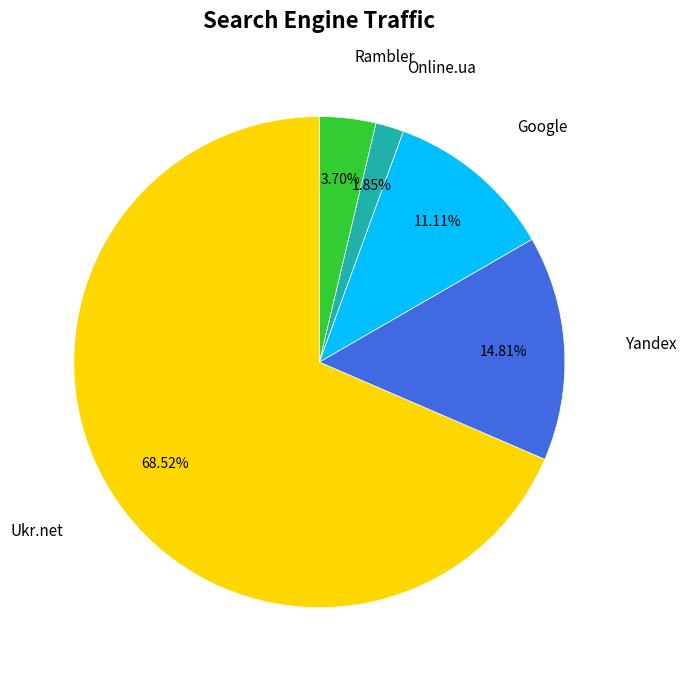

Does any single category account for the majority?

Yes